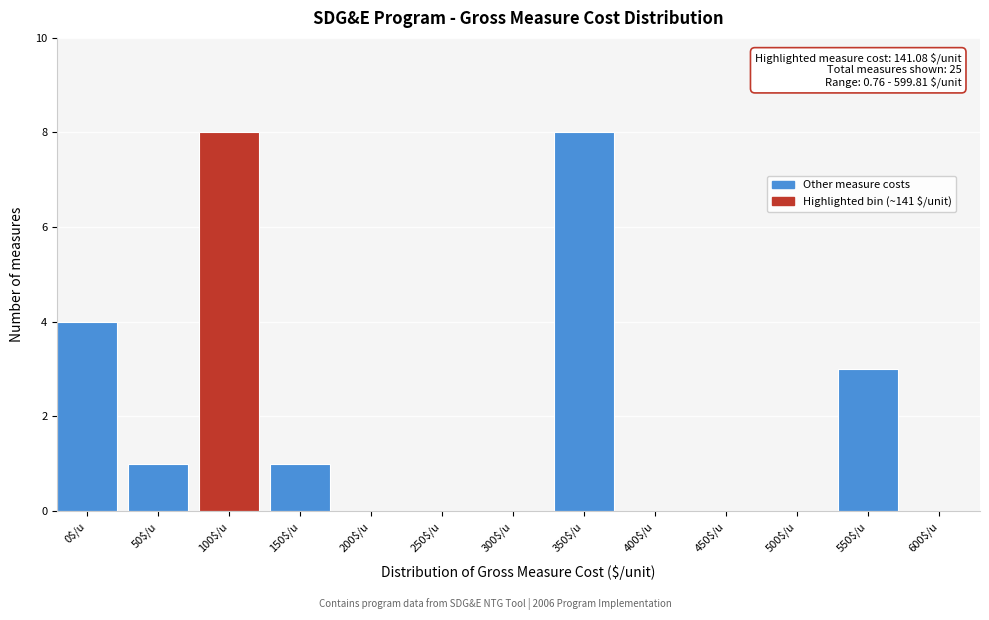

The chart shows a value of 8 at 350$/u. True or false?

True